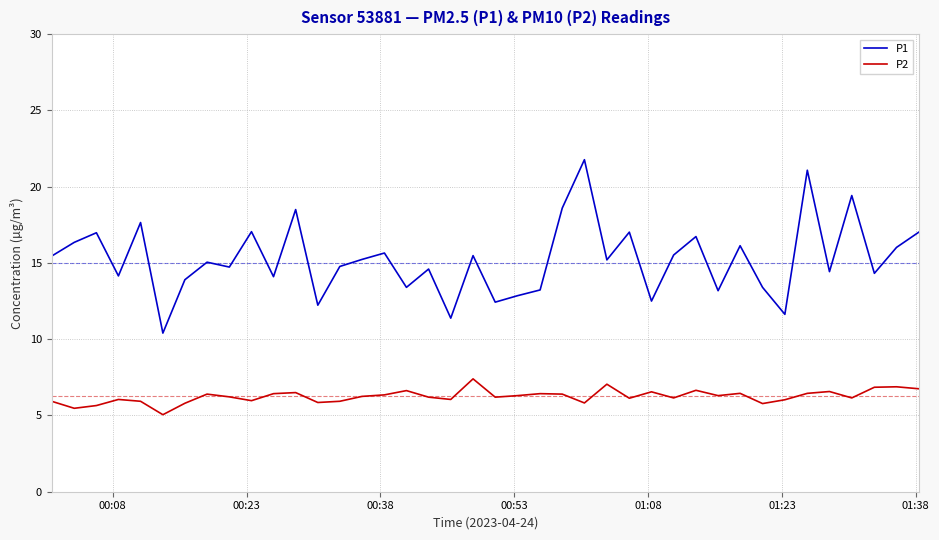

True or false: P1 and P2 intersect in this chart.

False